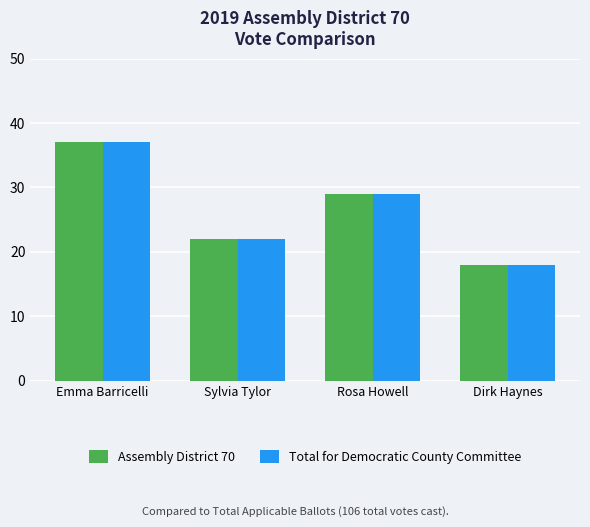

How many groups of bars are there?

4